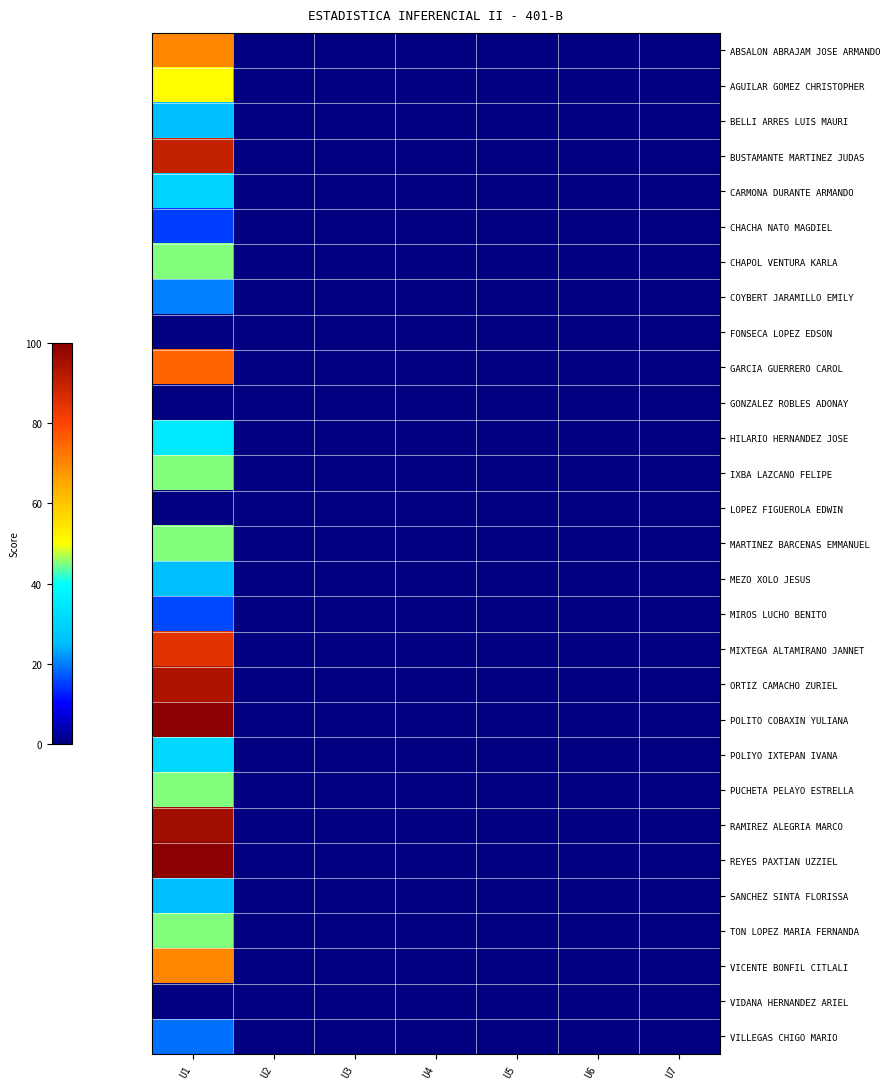

Rank the series at U6 from highest to lowest value.

ABSALON ABRAJAM JOSE ARMANDO, AGUILAR GOMEZ CHRISTOPHER, BELLI ARRES LUIS MAURI, BUSTAMANTE MARTINEZ JUDAS, CARMONA DURANTE ARMANDO, CHACHA NATO MAGDIEL, CHAPOL VENTURA KARLA, COYBERT JARAMILLO EMILY, FONSECA LOPEZ EDSON, GARCIA GUERRERO CAROL, GONZALEZ ROBLES ADONAY, HILARIO HERNANDEZ JOSE, IXBA LAZCANO FELIPE, LOPEZ FIGUEROLA EDWIN, MARTINEZ BARCENAS EMMANUEL, MEZO XOLO JESUS, MIROS LUCHO BENITO, MIXTEGA ALTAMIRANO JANNET, ORTIZ CAMACHO ZURIEL, POLITO COBAXIN YULIANA, POLIYO IXTEPAN IVANA, PUCHETA PELAYO ESTRELLA, RAMIREZ ALEGRIA MARCO, REYES PAXTIAN UZZIEL, SANCHEZ SINTA FLORISSA, TON LOPEZ MARIA FERNANDA, VICENTE BONFIL CITLALI, VIDANA HERNANDEZ ARIEL, VILLEGAS CHIGO MARIO